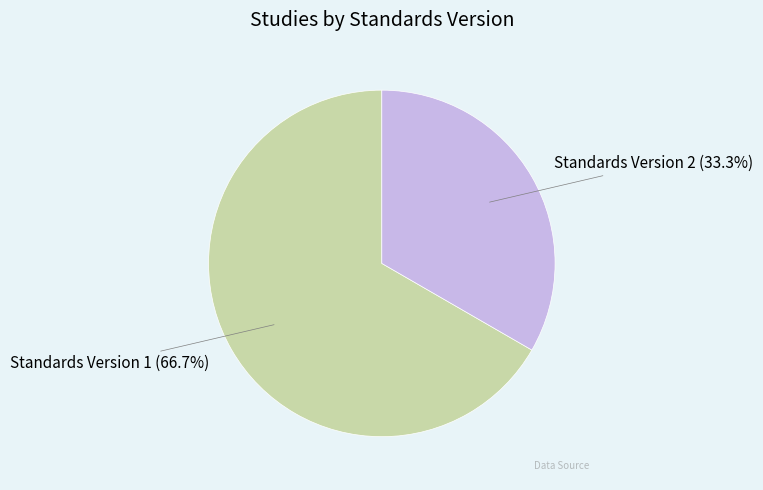

Is the sum of Standards Version 1 and Standards Version 2 greater than half?

Yes